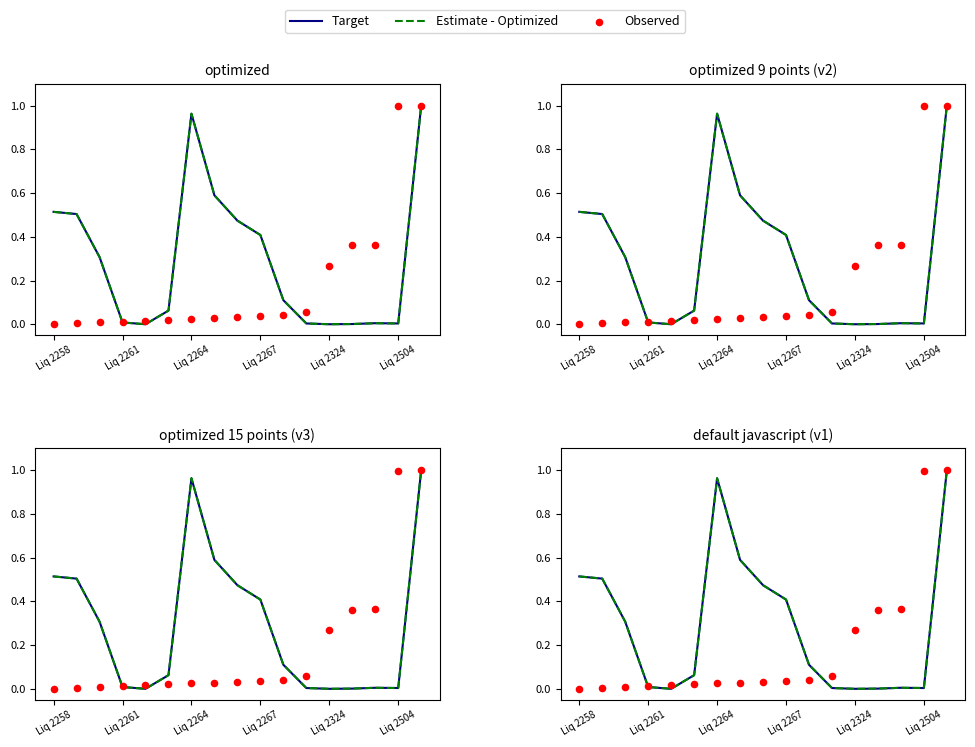

Which series has the largest Y range (max minus min)?

Target